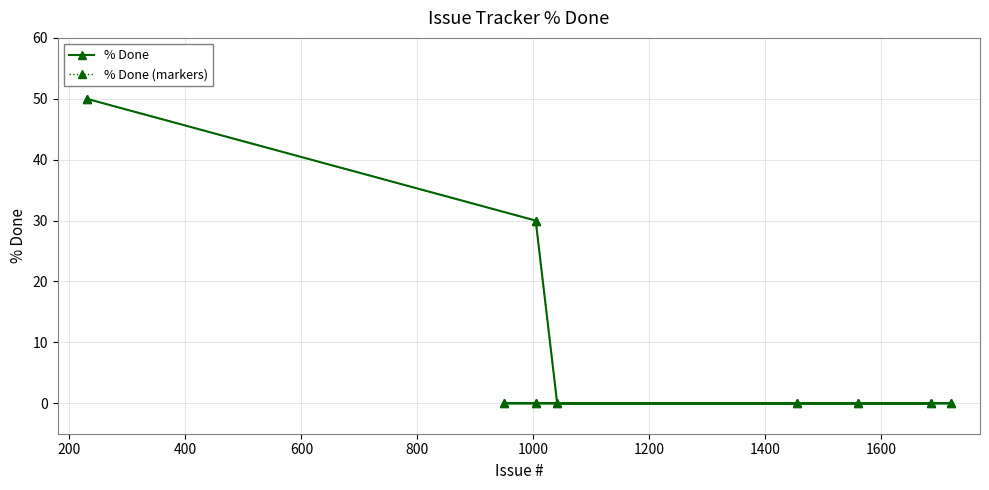

Rank the series at 1600 from highest to lowest value.

% Done, % Done (markers)